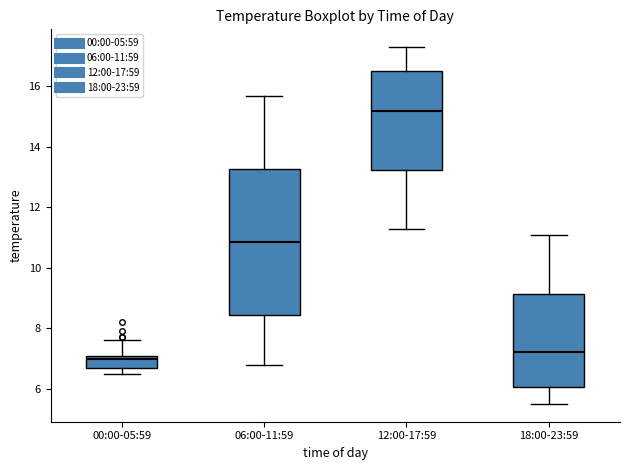

Reading left to right, read every box against the y-axis: the position of its median line, the range the box covers, and the ends of its whiskers. The values are not printed on the chart, so give them approximately, as read against the axis.

00:00-05:59: median 7.0, box 6.8 to 7.2, whiskers 6.6 to 7.6
06:00-11:59: median 10.8, box 8.4 to 13.2, whiskers 6.8 to 15.8
12:00-17:59: median 15.2, box 13.2 to 16.6, whiskers 11.4 to 17.4
18:00-23:59: median 7.2, box 6.0 to 9.2, whiskers 5.6 to 11.2